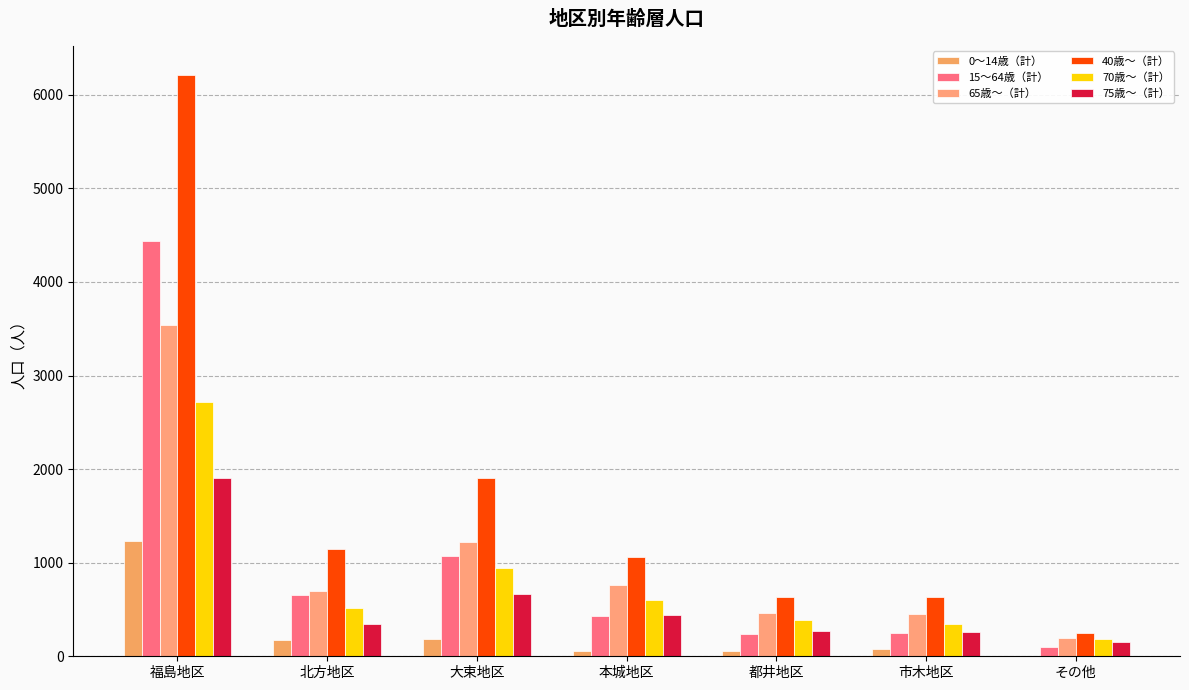

Is it true that 40歳～（計） equals 634 at 市木地区?

True